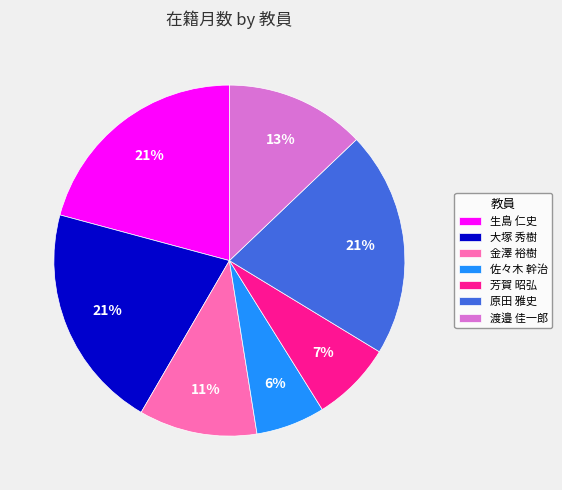

Does any single category account for the majority?

No